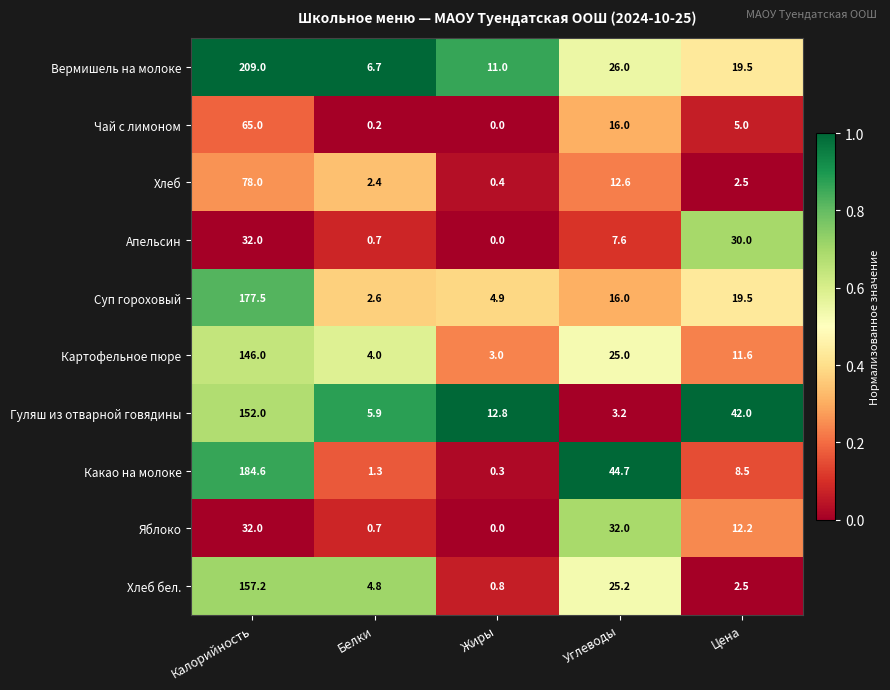

What is the greatest value displayed?

209.0